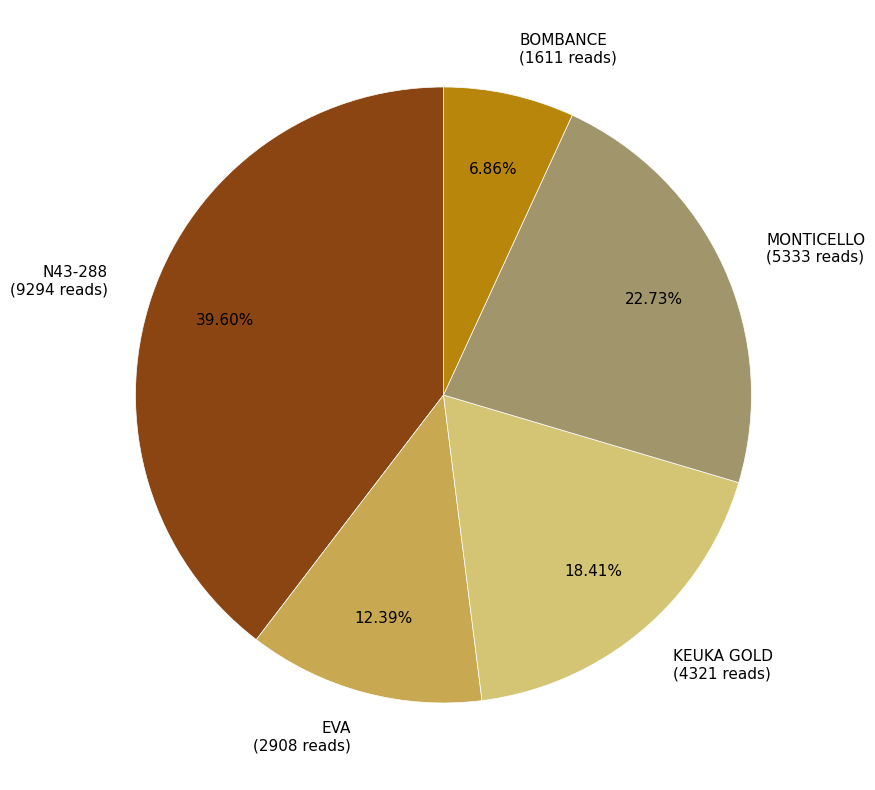

To the nearest percent, what is the difference between the N43-288 and KEUKA GOLD slice percentages?

21%